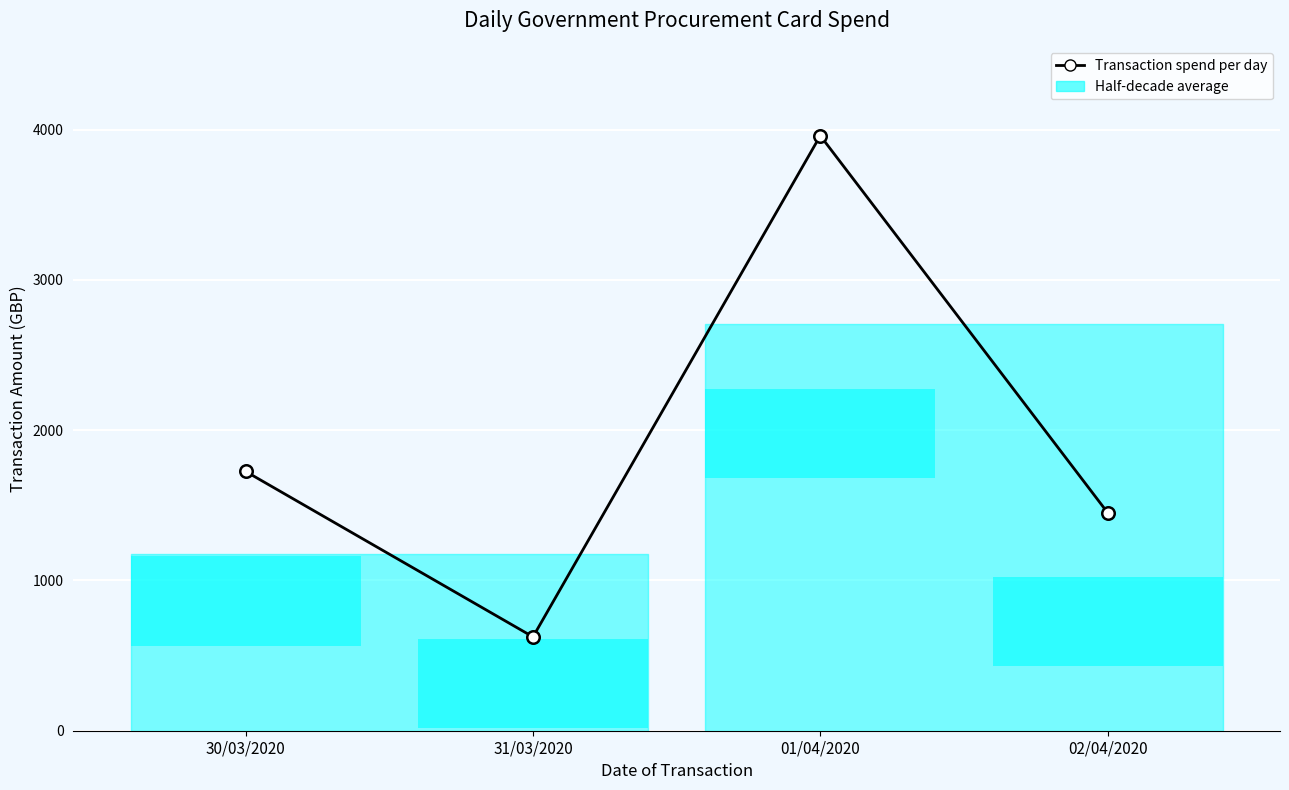

The value at 02/04/2020 is 2165.3. True or false?

False